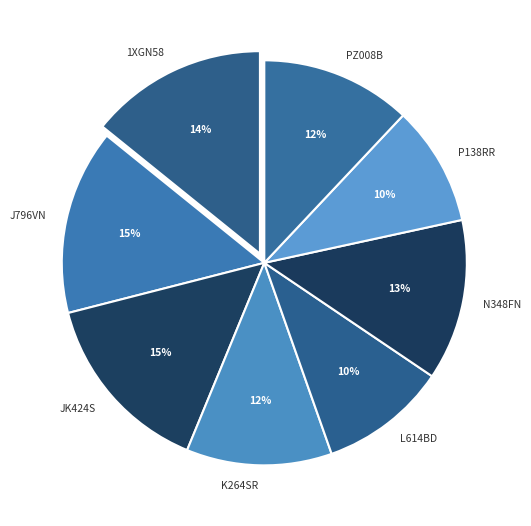

Approximately how many times larger is the value at L614BD compared to 1XGN58?

0.7